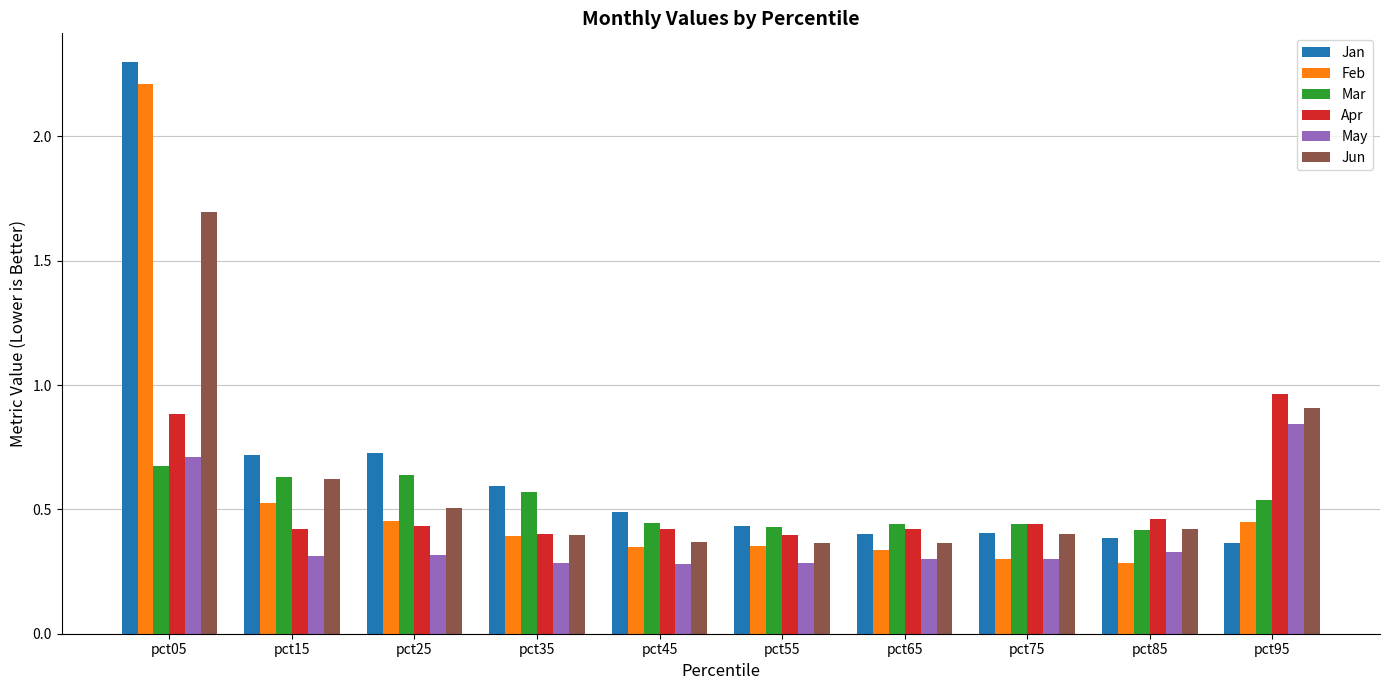

At which label does Feb reach its peak?

pct05